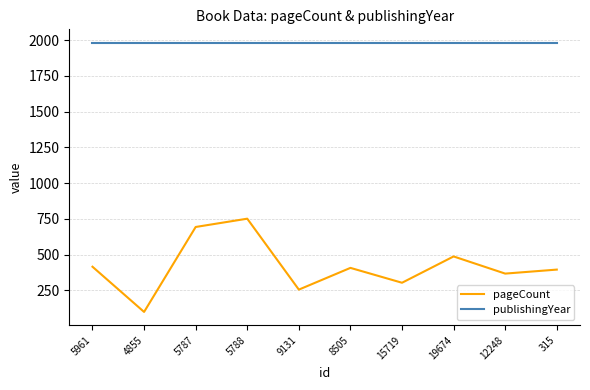

Is it true that publishingYear equals 1982 at 8505?

True